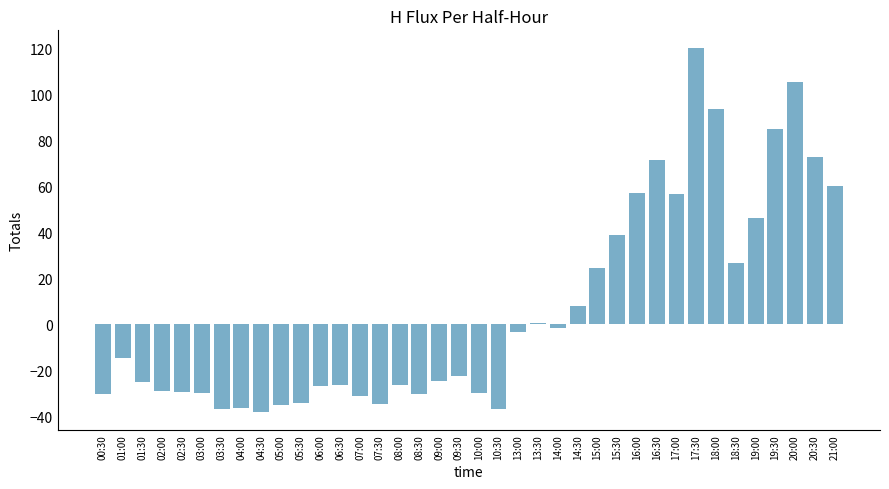

What is the change in value from 04:30 to 20:00?

+143.3